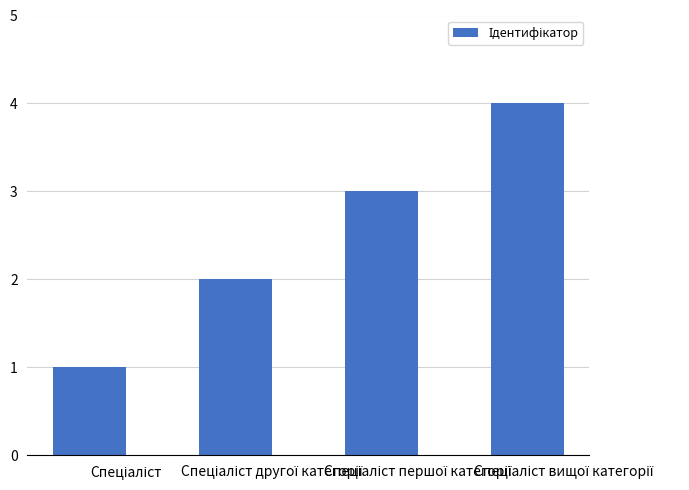

How many distinct data groups are displayed?

1